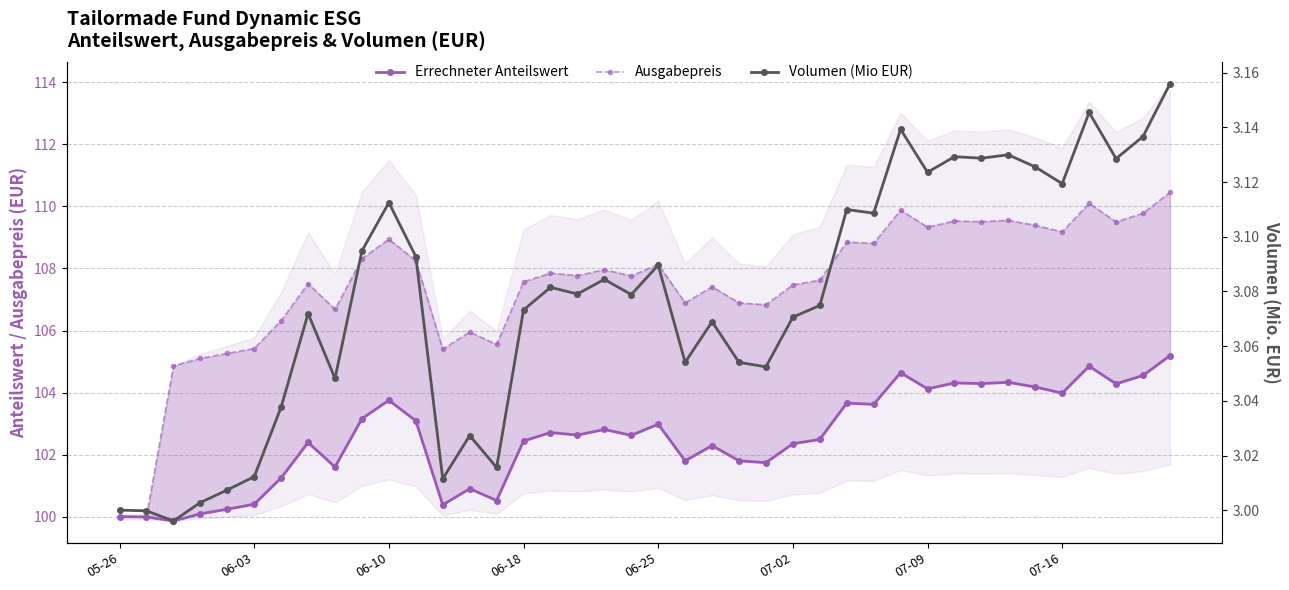

Between 12 and 34, which series saw the biggest shift?

Ausgabepreis